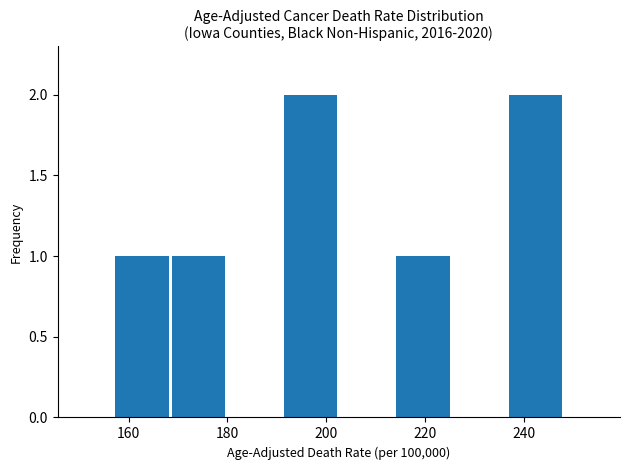

Reading left to right, transcribe this chart: for each bar, give the range it covers on the x-axis and its height. Neither the bar edges nor the heights are printed on the chart, so give them approximately, as read against the axes.

158 to 168: 1
168 to 180: 1
180 to 192: 0
192 to 202: 2
202 to 214: 0
214 to 226: 1
226 to 236: 0
236 to 248: 2